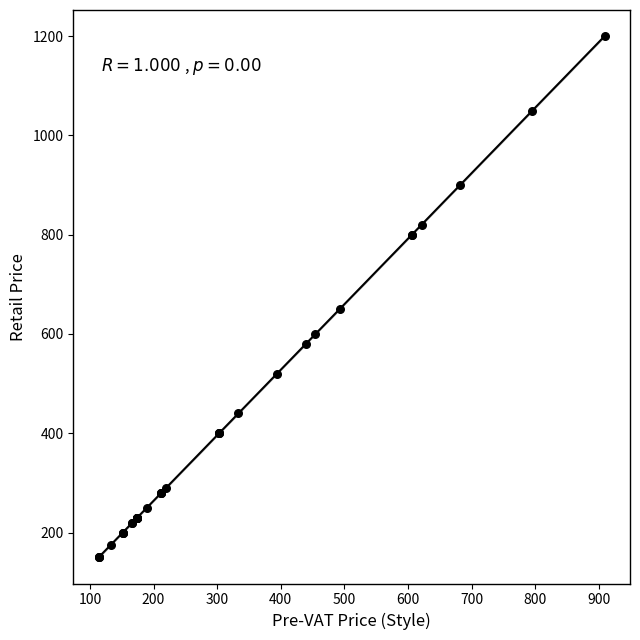

What Y value in the scatter plot is closest to 675?

650